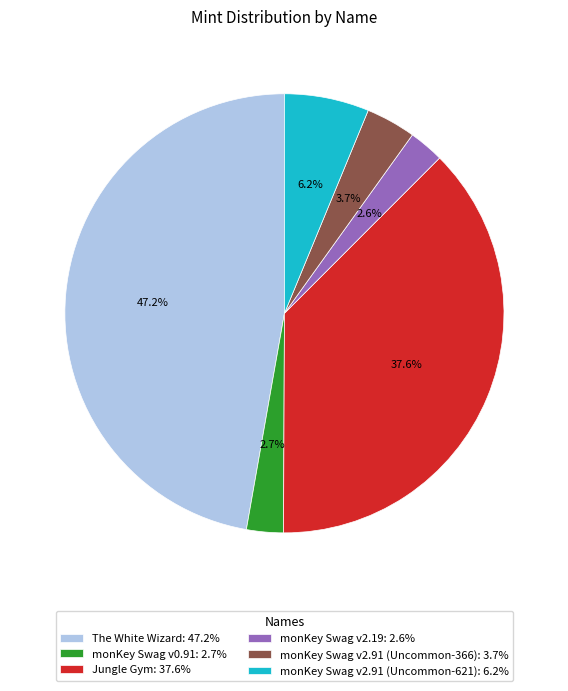

Does monKey Swag v0.91: 2.7% represent more than half of the total?

No